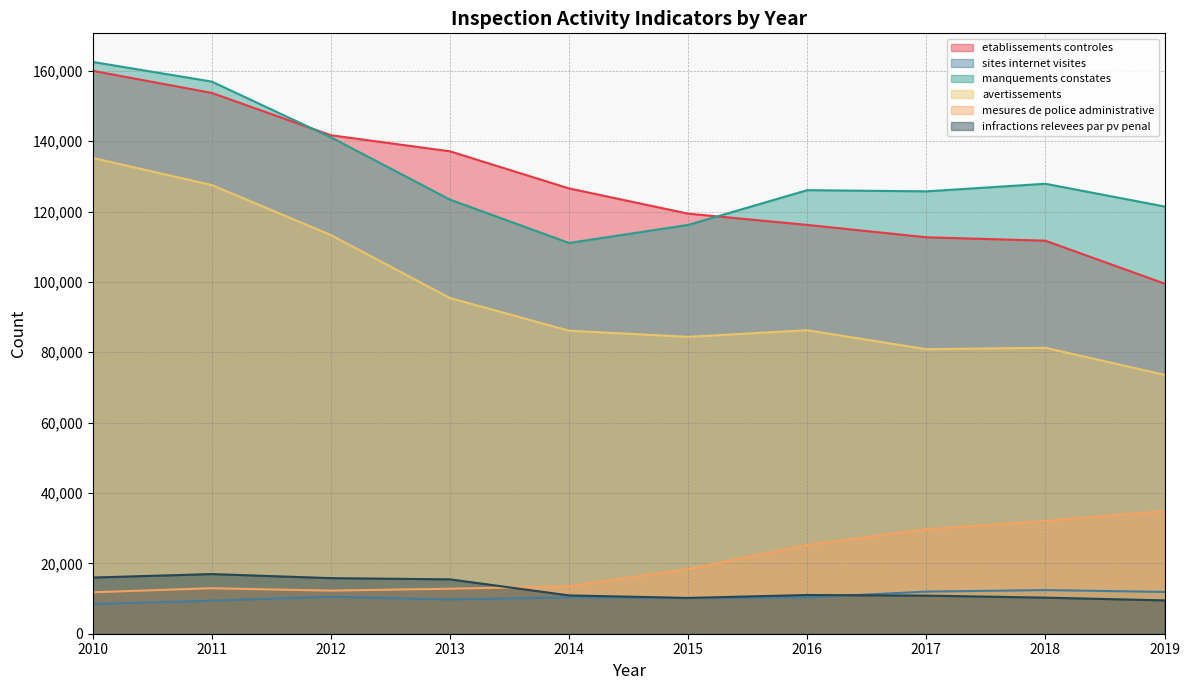

What are all the series names shown in the legend?

etablissements controles, sites internet visites, manquements constates, avertissements, mesures de police administrative, infractions relevees par pv penal